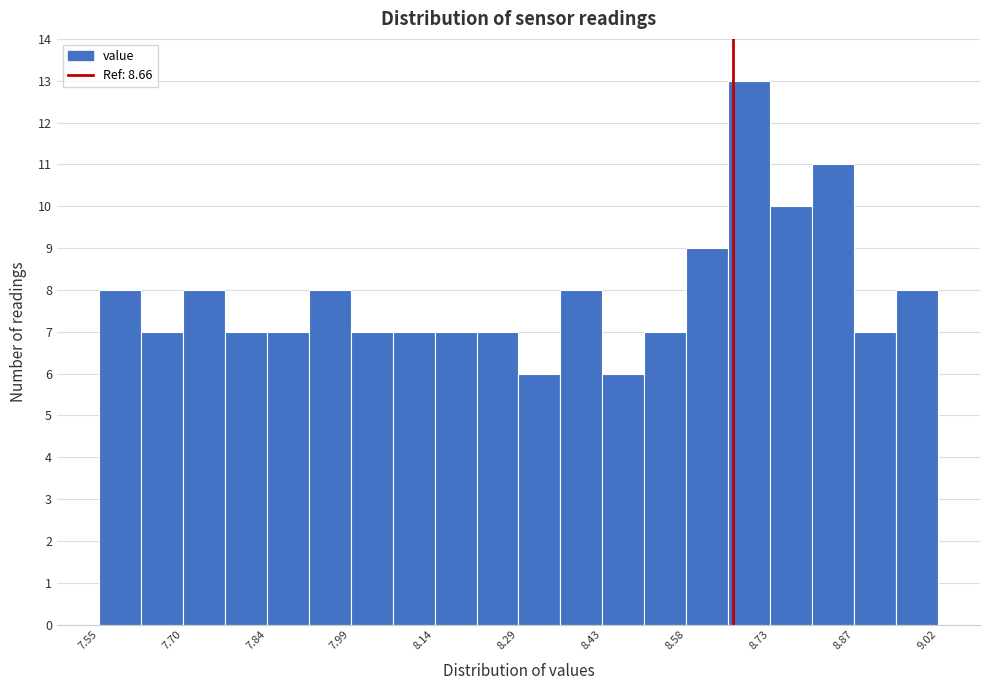

Around what value on the x-axis is the tallest bar? Give the approximate position of its centre, as read against the axis.

8.68